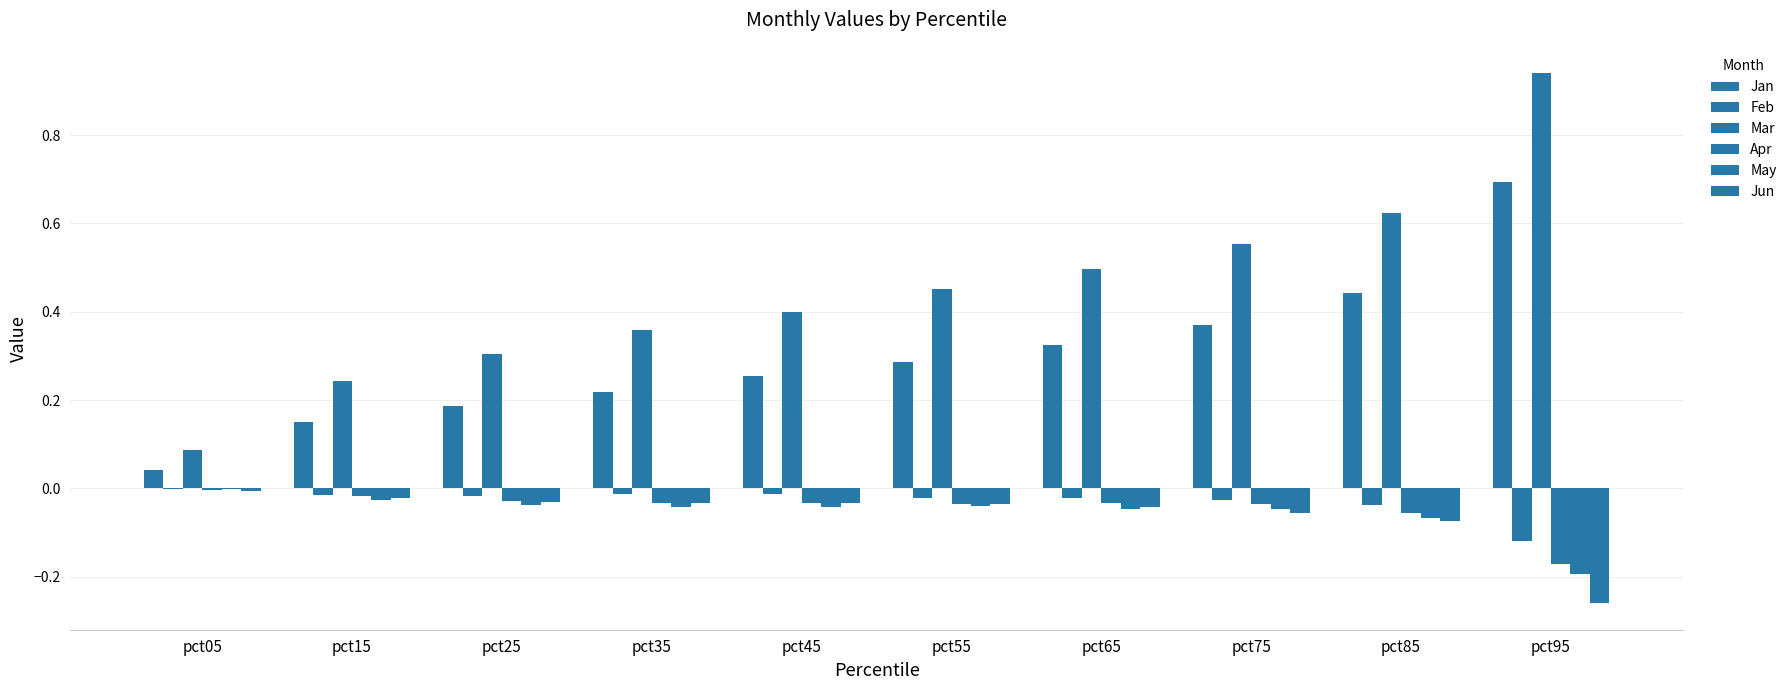

Where is Jun nearest to the value 0?

pct05